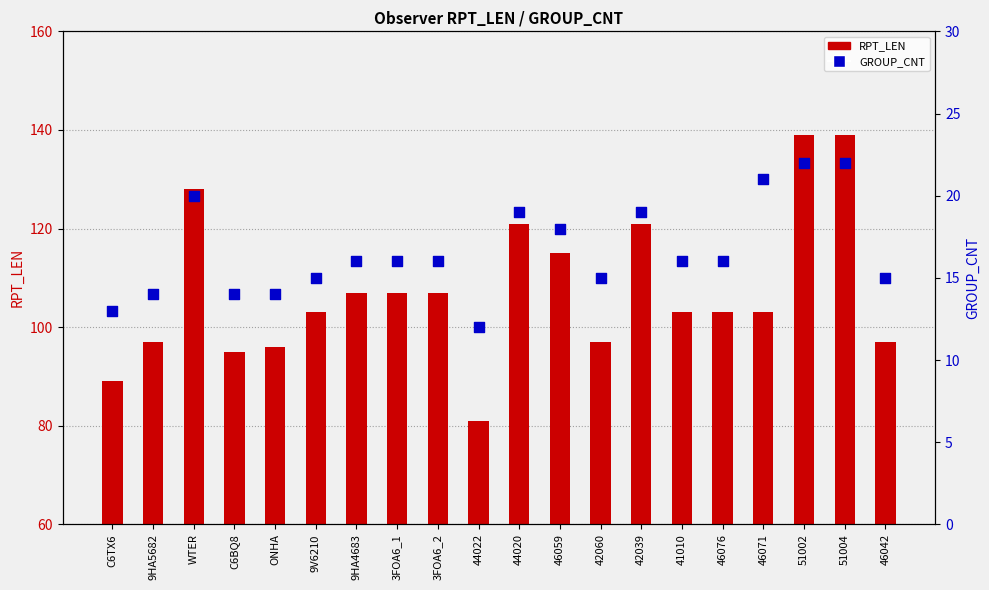

At how many categories does at least one series exceed 39?

20